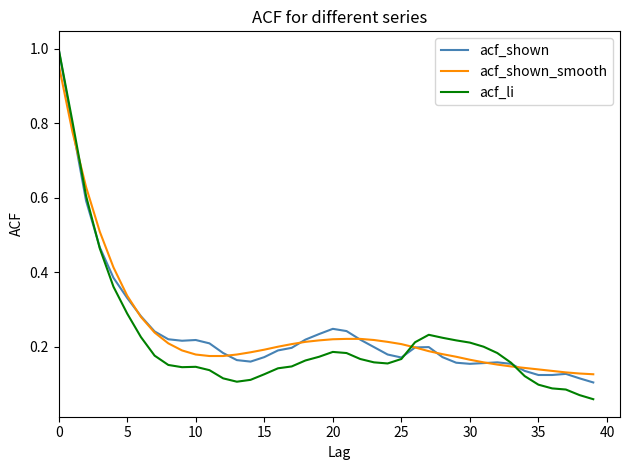

Which series has the widest spread of values?

acf_li